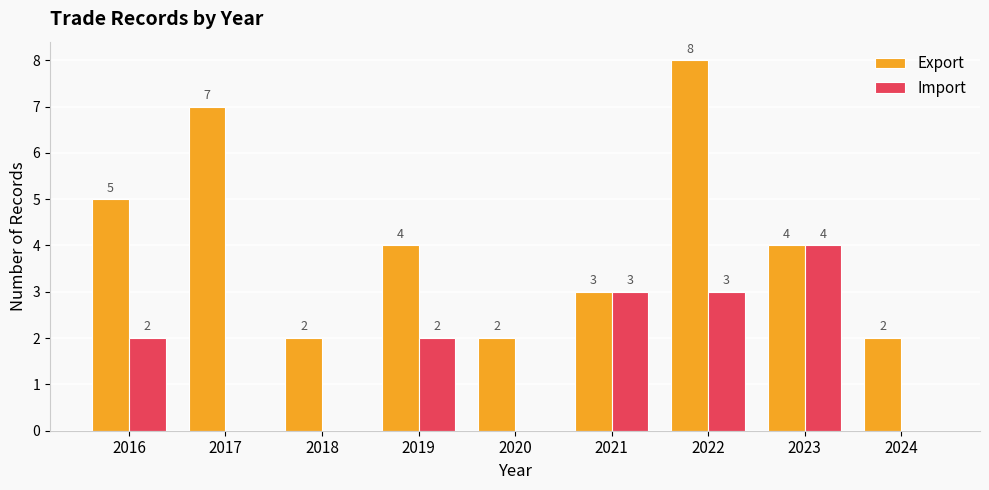

Between 2017 and 2020, which series saw the biggest shift?

Export